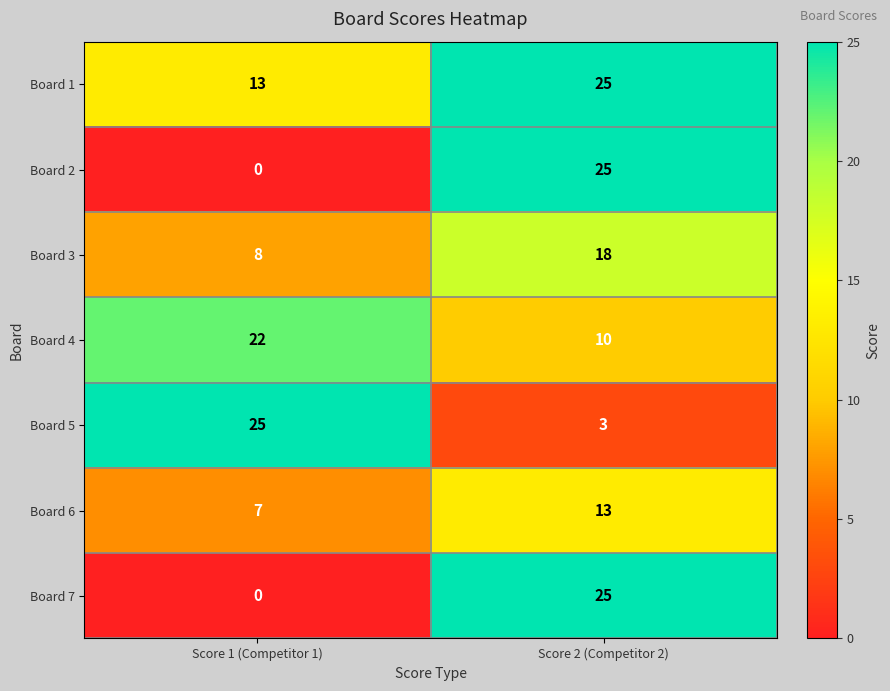

List the labels in order of Board 7 value, smallest first.

Score 1 (Competitor 1), Score 2 (Competitor 2)